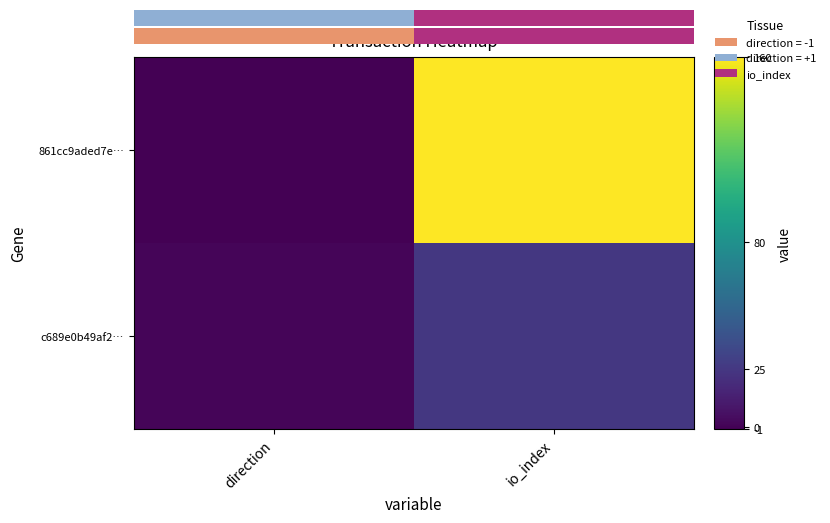

What is the difference between the highest and lowest values at direction?

2